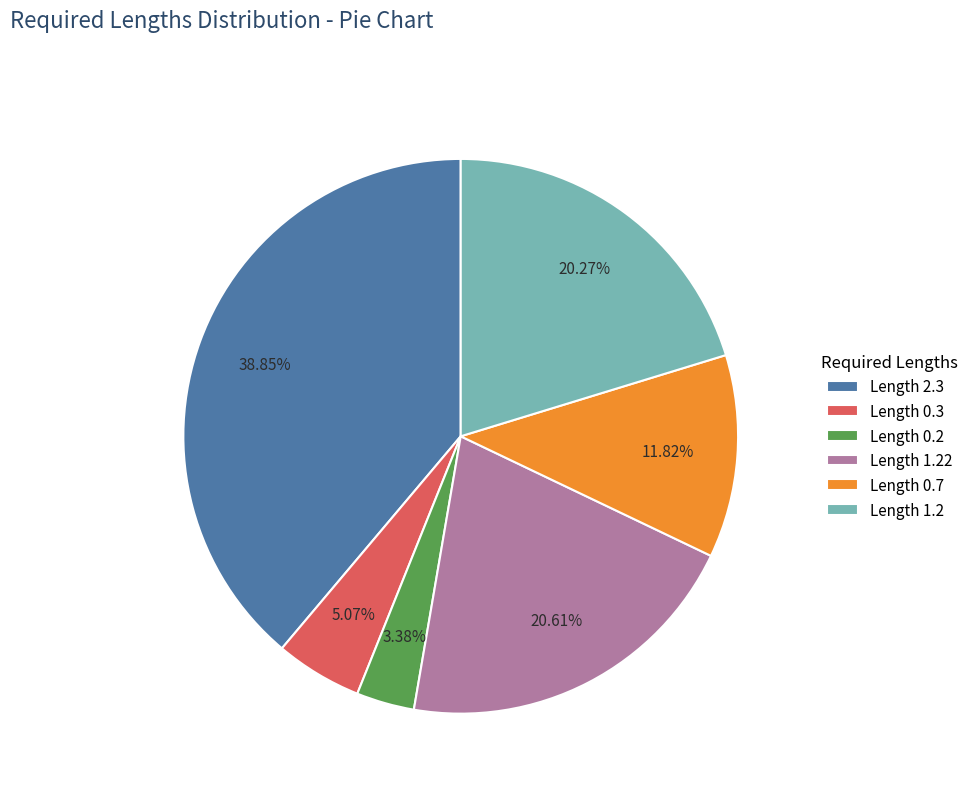

What is the ratio of the value at Length 1.2 to the value at Length 1.22?

1.0